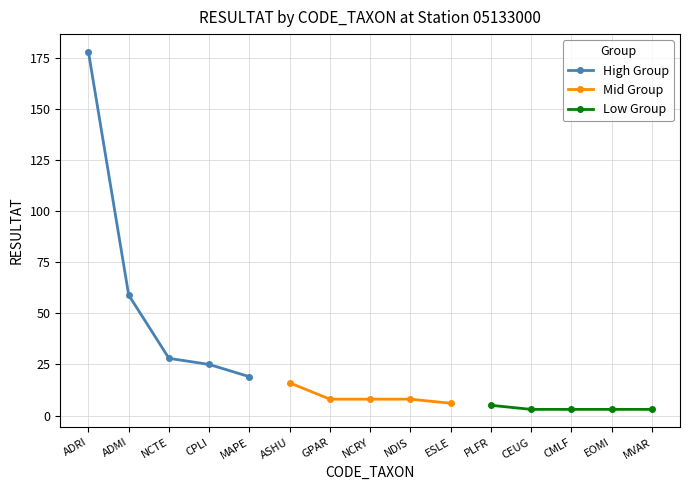

What are all the series names shown in the legend?

High Group, Mid Group, Low Group